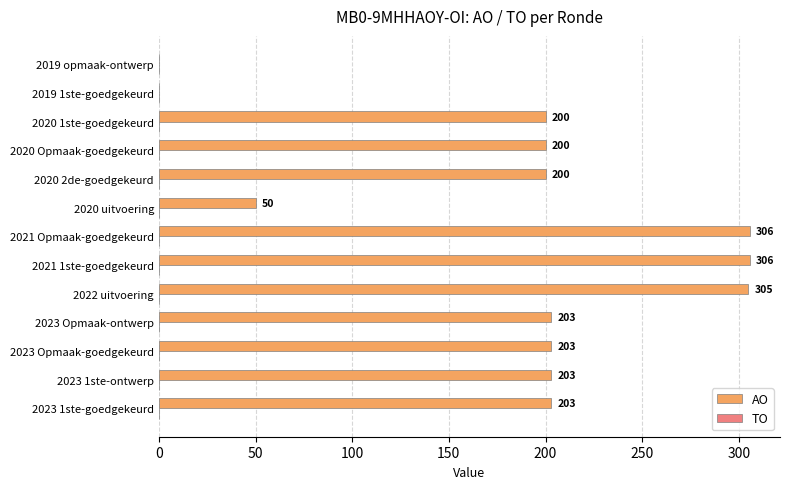

What is the maximum value shown in the chart?

306